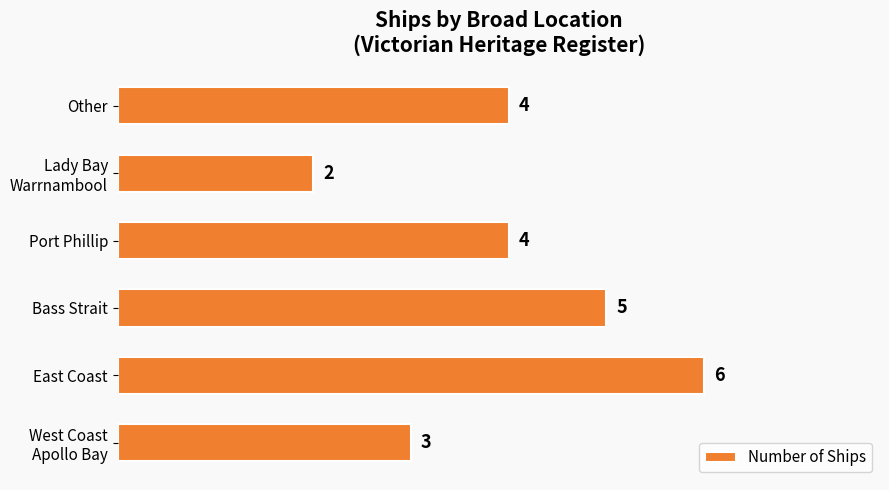

Which label corresponds to the largest value in the chart?

East Coast